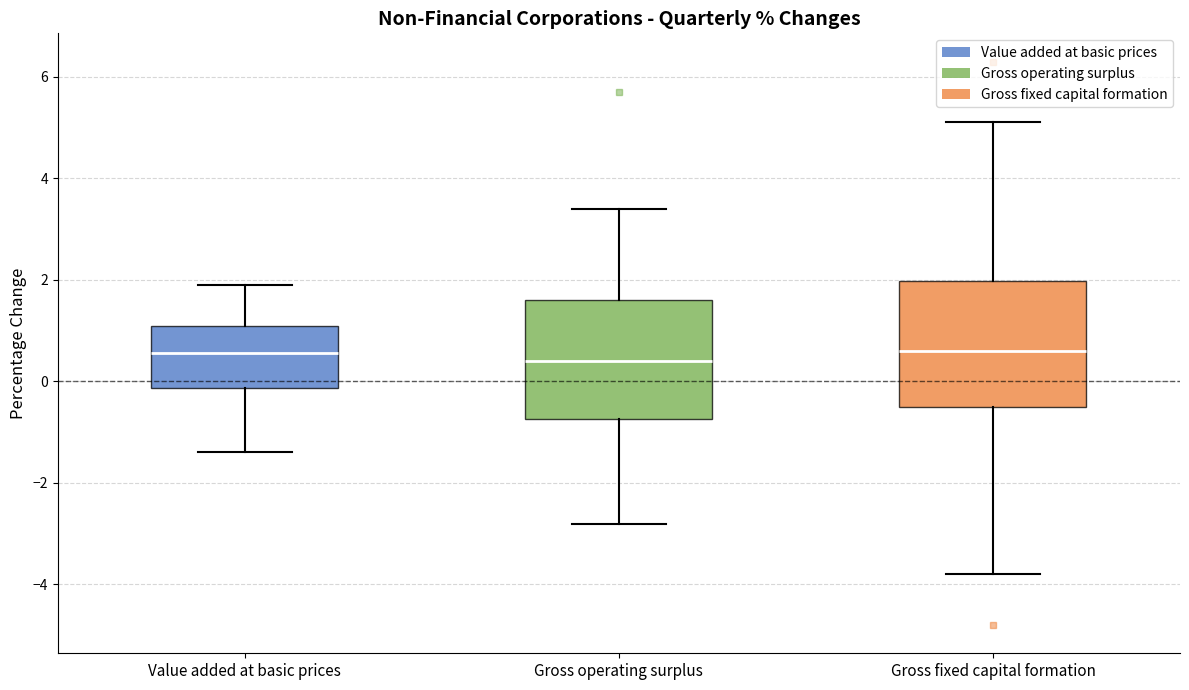

Reading left to right, read every box against the y-axis: the position of its median line, the range the box covers, and the ends of its whiskers. The values are not printed on the chart, so give them approximately, as read against the axis.

Value added at basic prices: median 0.6, box -0.2 to 1.2, whiskers -1.4 to 2.0
Gross operating surplus: median 0.4, box -0.8 to 1.6, whiskers -2.8 to 3.4
Gross fixed capital formation: median 0.6, box -0.4 to 2.0, whiskers -3.8 to 5.2